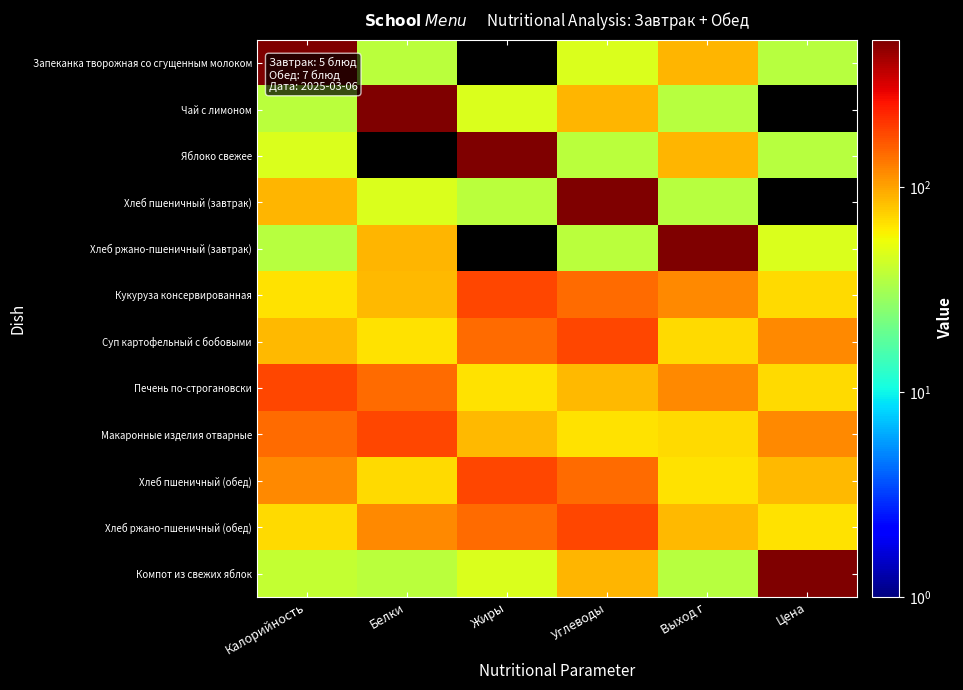

What is the difference between the highest and lowest values at Углеводы?

489.1